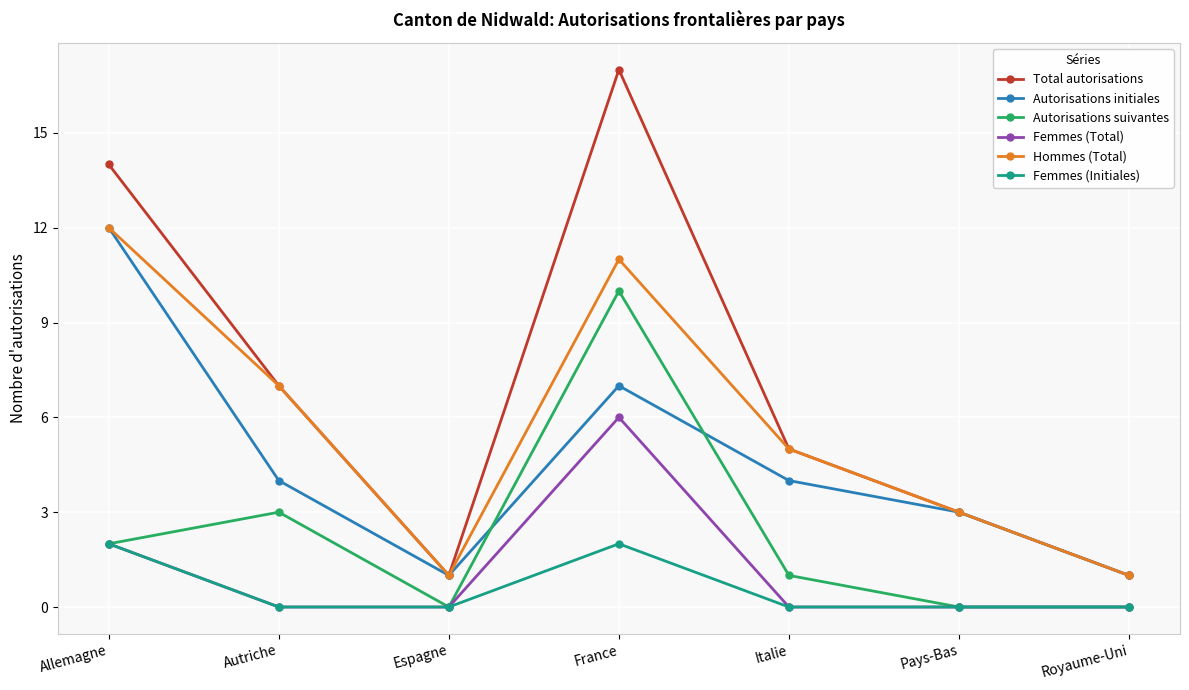

What position from the left is France?

4